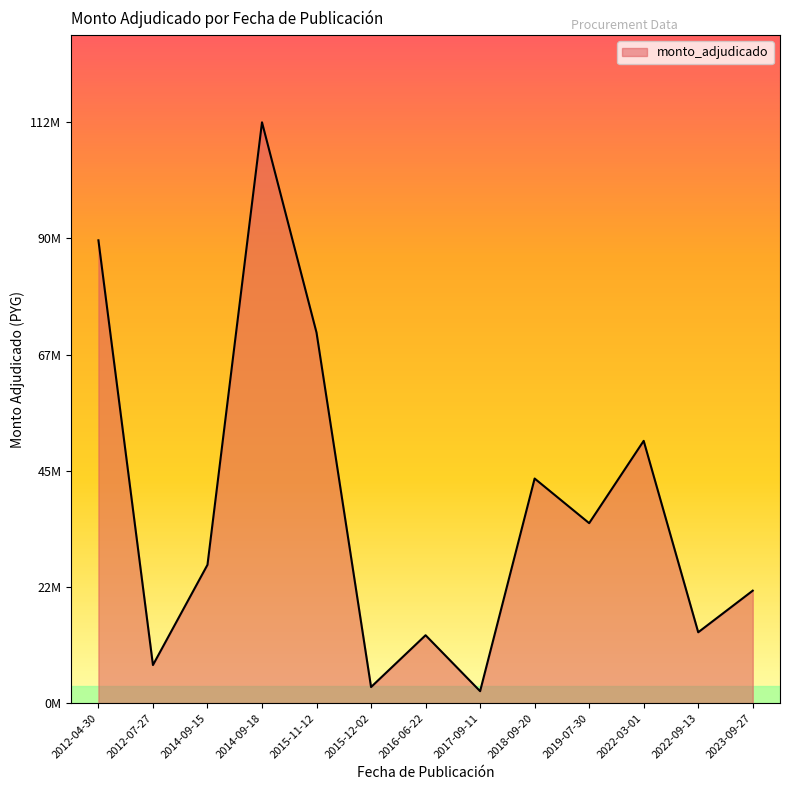

Does the chart have visible grid lines?

No